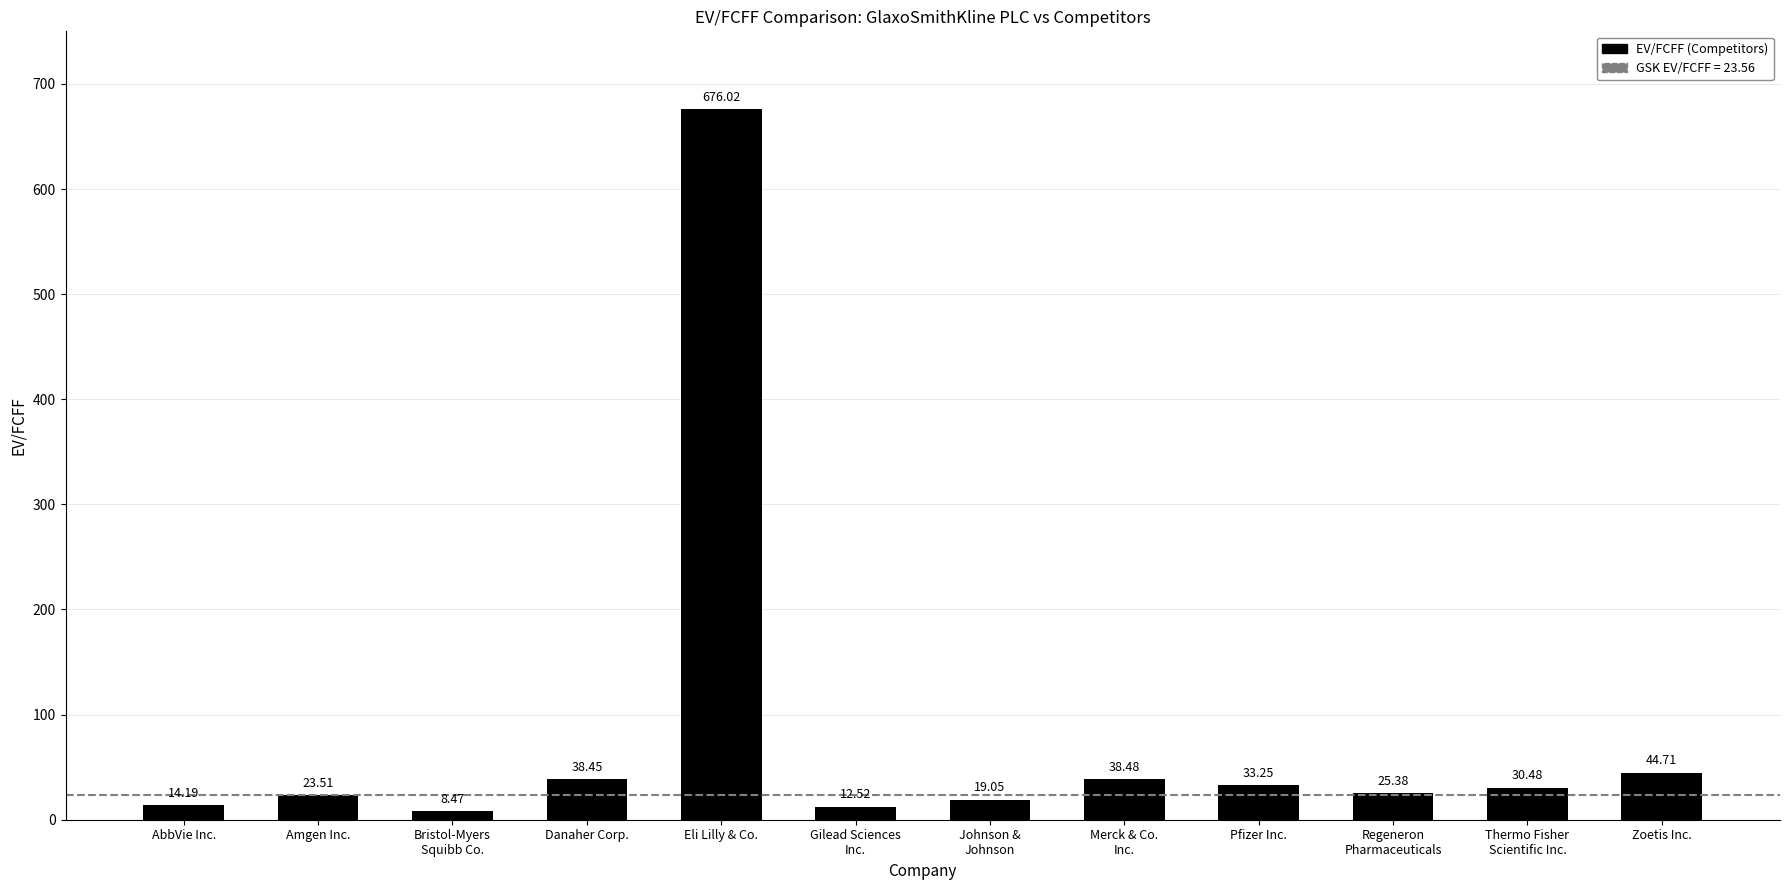

Rank the categories by value from highest to lowest.

Eli Lilly & Co., Zoetis Inc., Merck & Co.
Inc., Danaher Corp., Pfizer Inc., Thermo Fisher
Scientific Inc., Regeneron
Pharmaceuticals, Amgen Inc., Johnson &
Johnson, AbbVie Inc., Gilead Sciences
Inc., Bristol-Myers
Squibb Co.